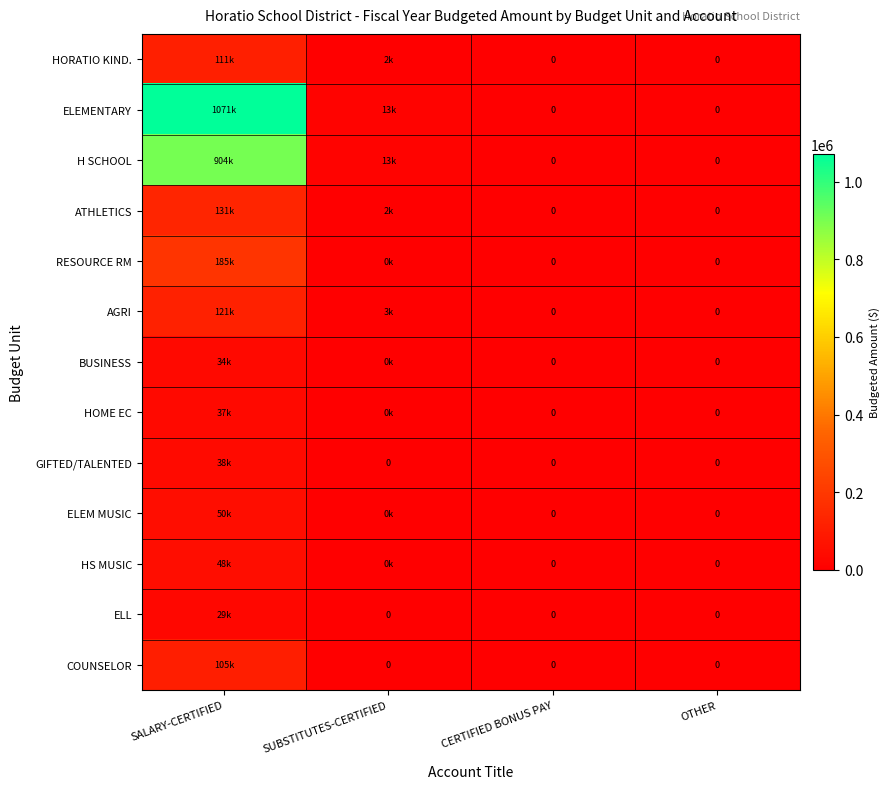

Between CERTIFIED BONUS PAY and SALARY-CERTIFIED, which is larger?

SALARY-CERTIFIED